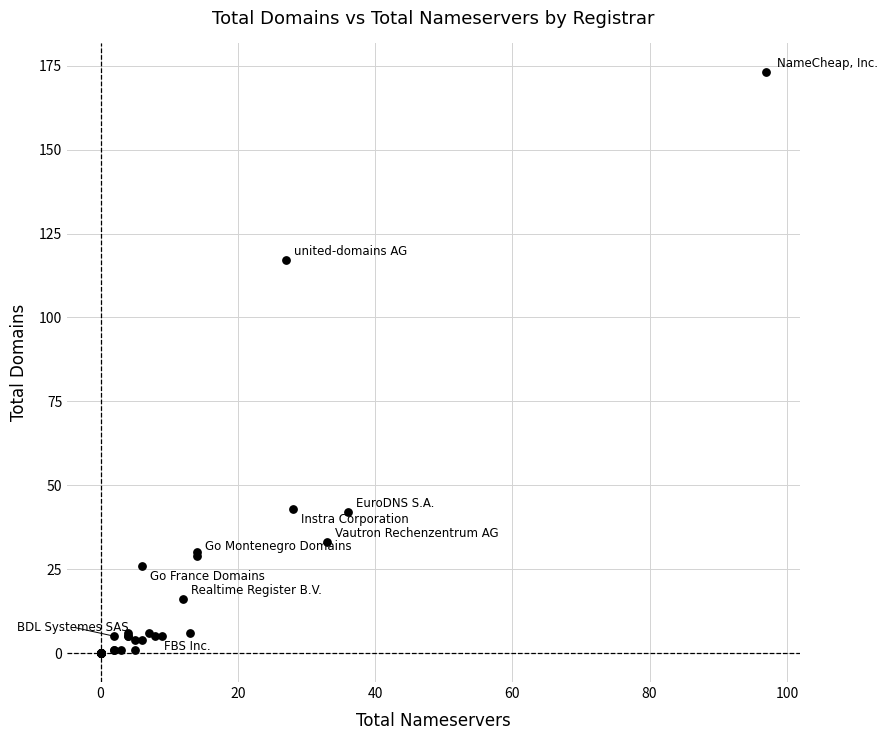

What Y value in the scatter plot is closest to 86?

117